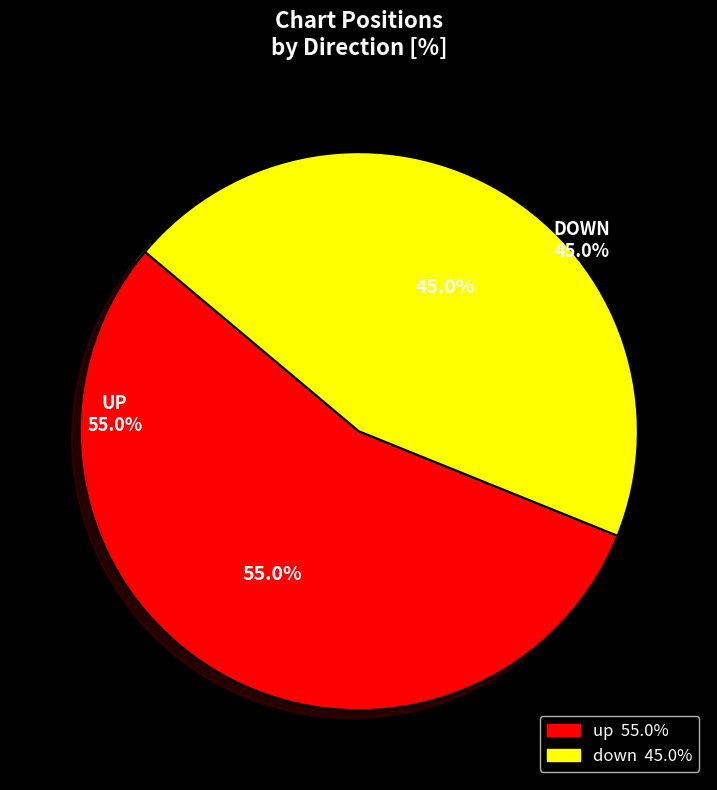

How many segments does this pie chart have?

2